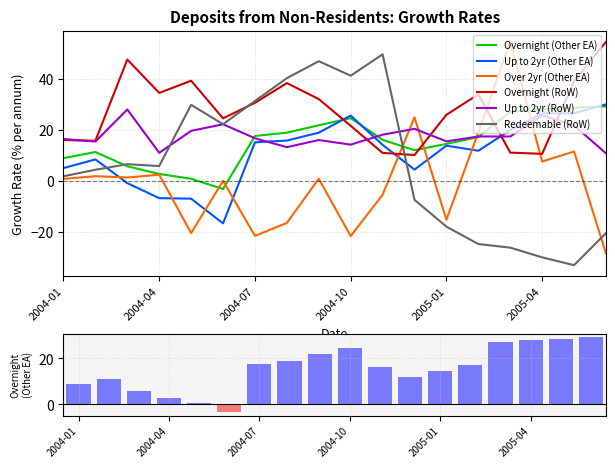

Which series has the largest total across all categories?

Overnight (RoW)